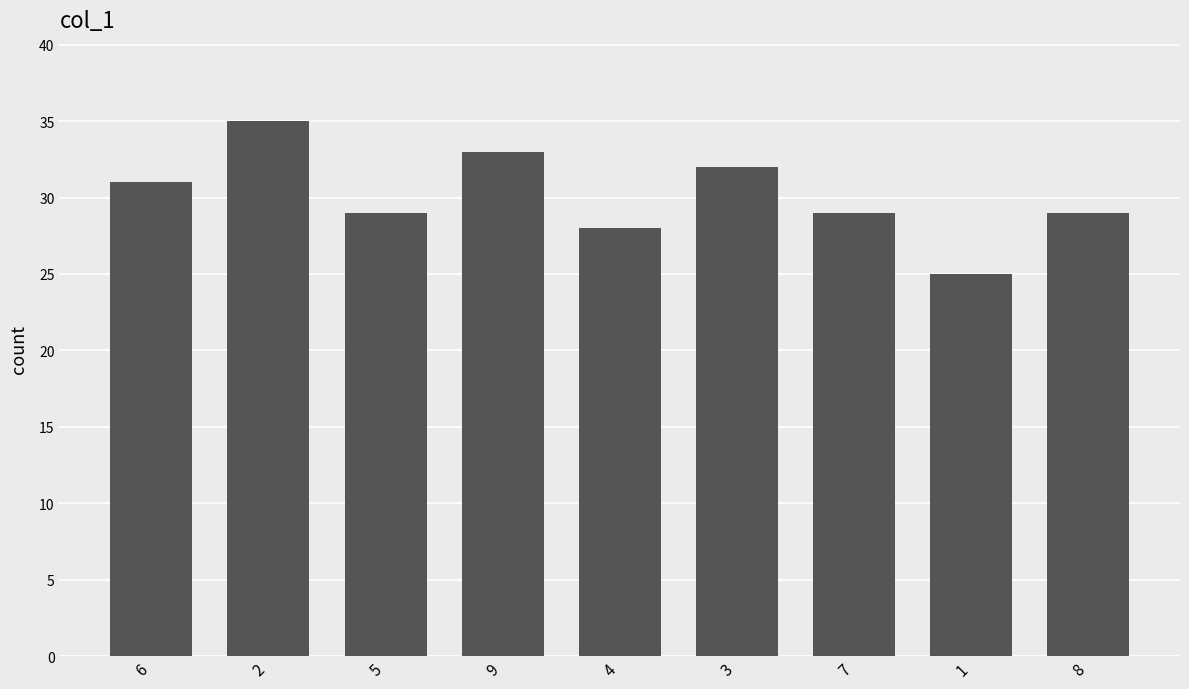

What is the sum of all values?

271